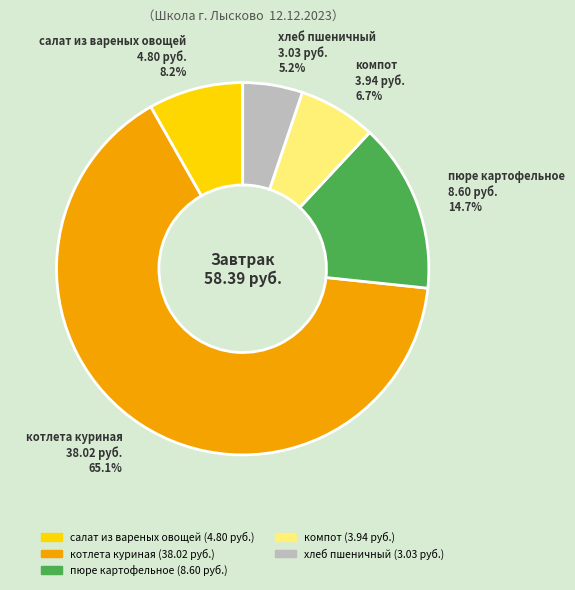

Which slice represents more than half of the pie?

котлета куриная